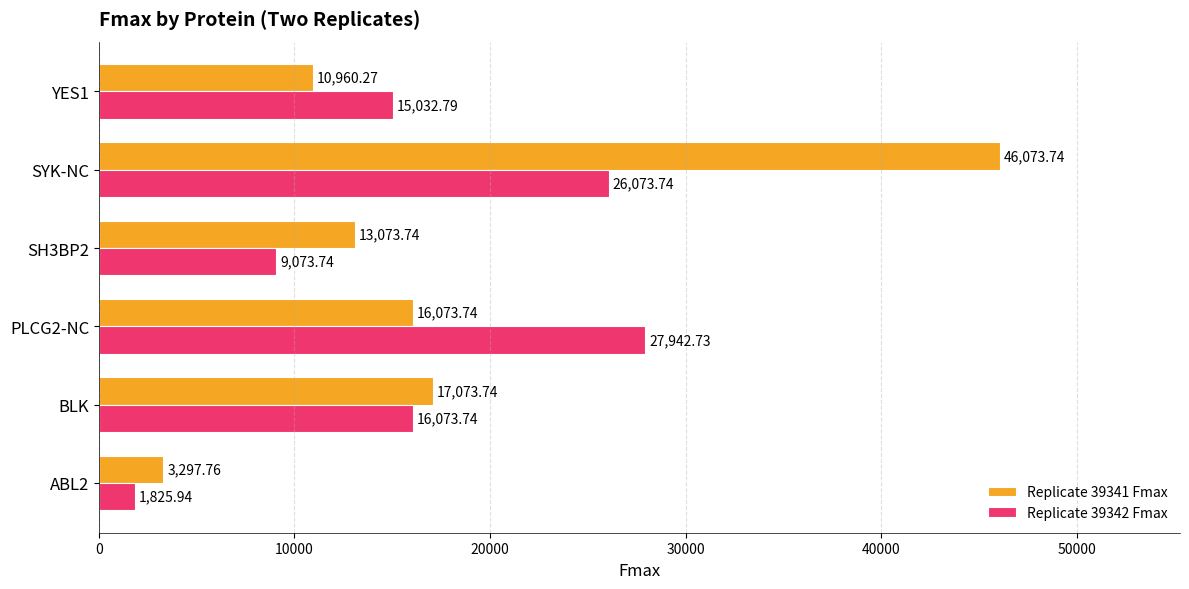

What is the minimum value shown in the chart?

1825.9